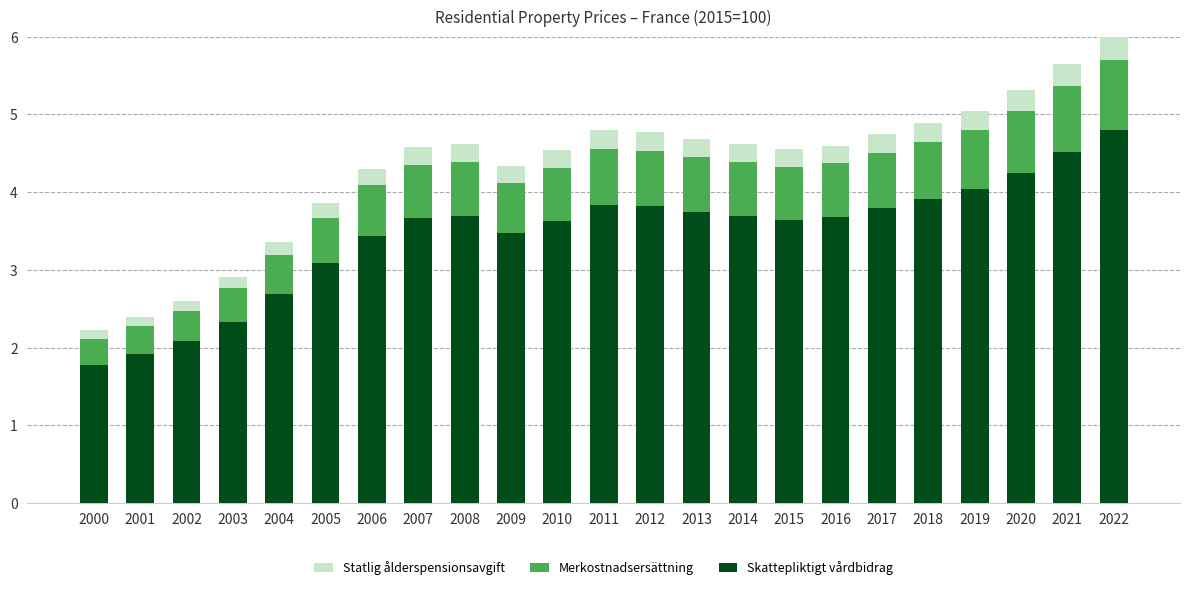

What is the lowest value of the Skattepliktigt vårdbidrag series?

1.8